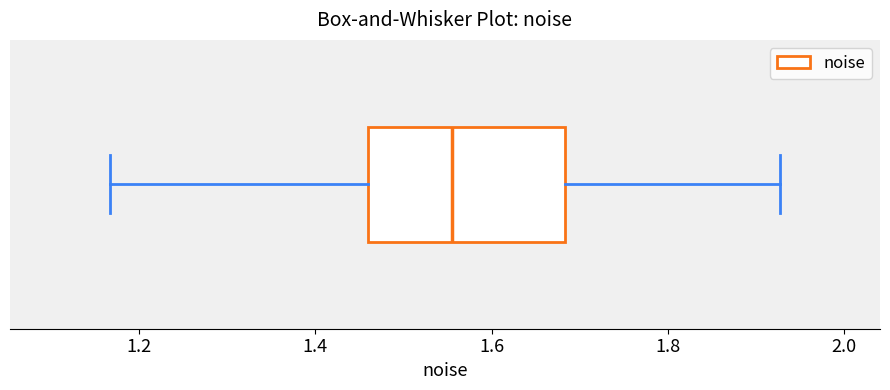

Transcribe this box plot: give where the median line is, the range the box spans, and where the two whiskers end, as read against the x-axis. The values are not printed on the chart, so give them approximately, as read against the axis.

median 1.56, box 1.46 to 1.68, whiskers 1.16 to 1.92